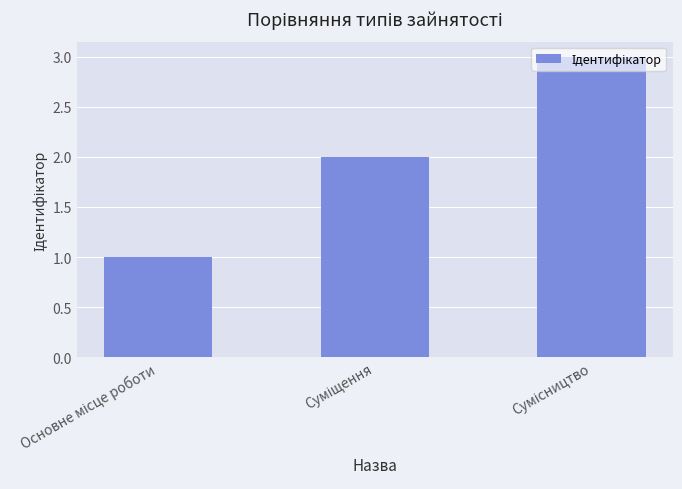

What is the greatest value displayed?

3